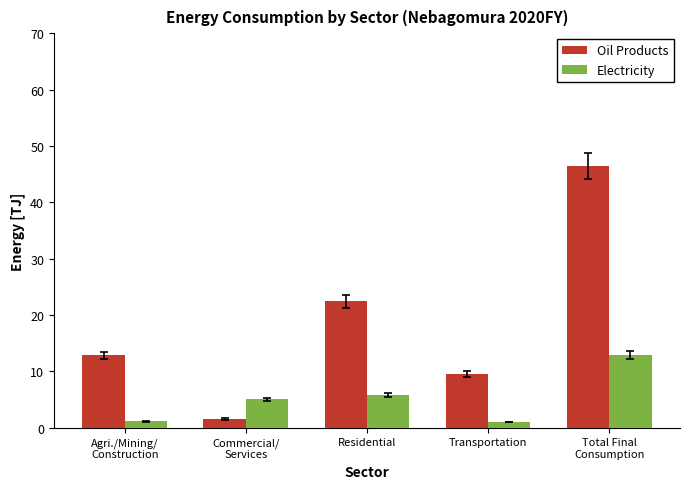

Which label corresponds to the largest value in the chart?

Total Final
Consumption